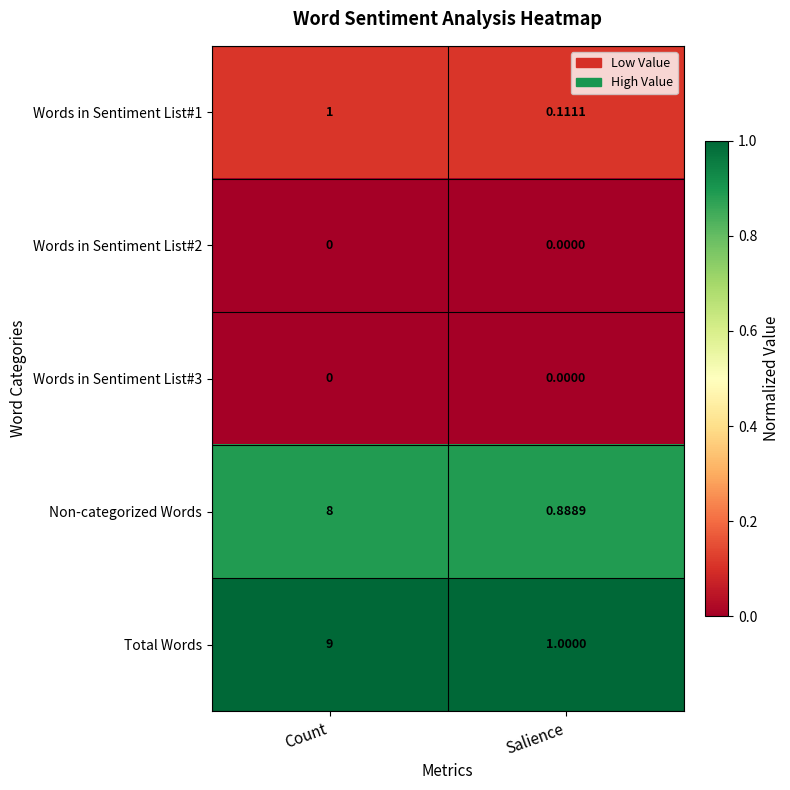

At which label does Non-categorized Words reach its minimum?

Salience